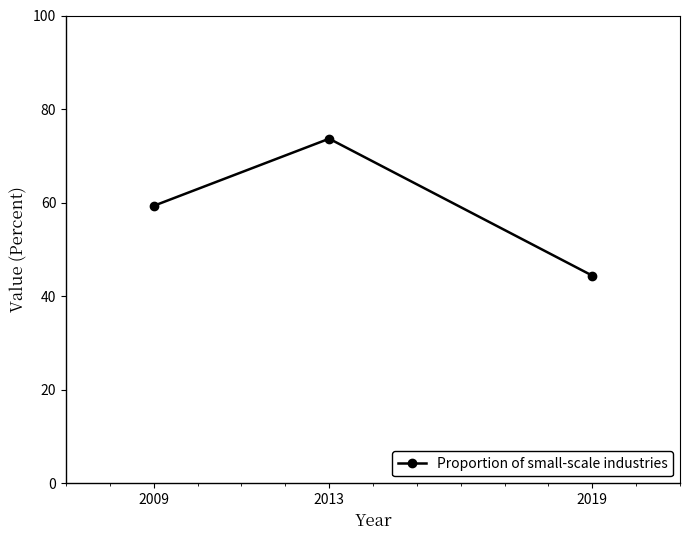

How many data points are less than 59?

1